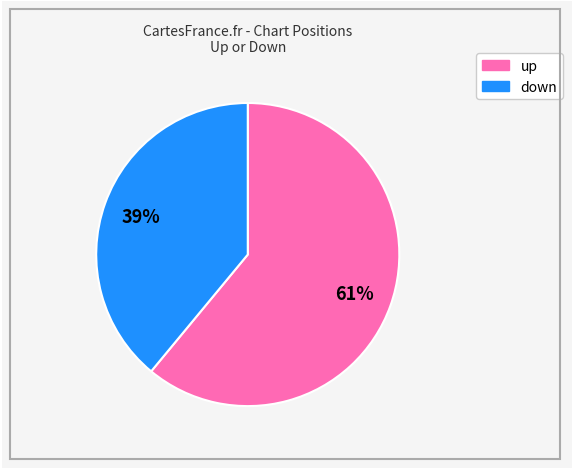

Combined, do down and up account for over 50%?

Yes